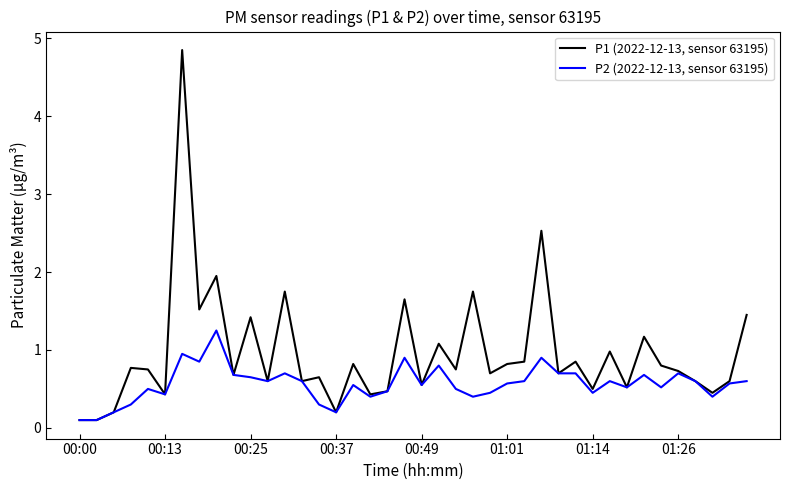

What is the smallest value displayed?

0.1